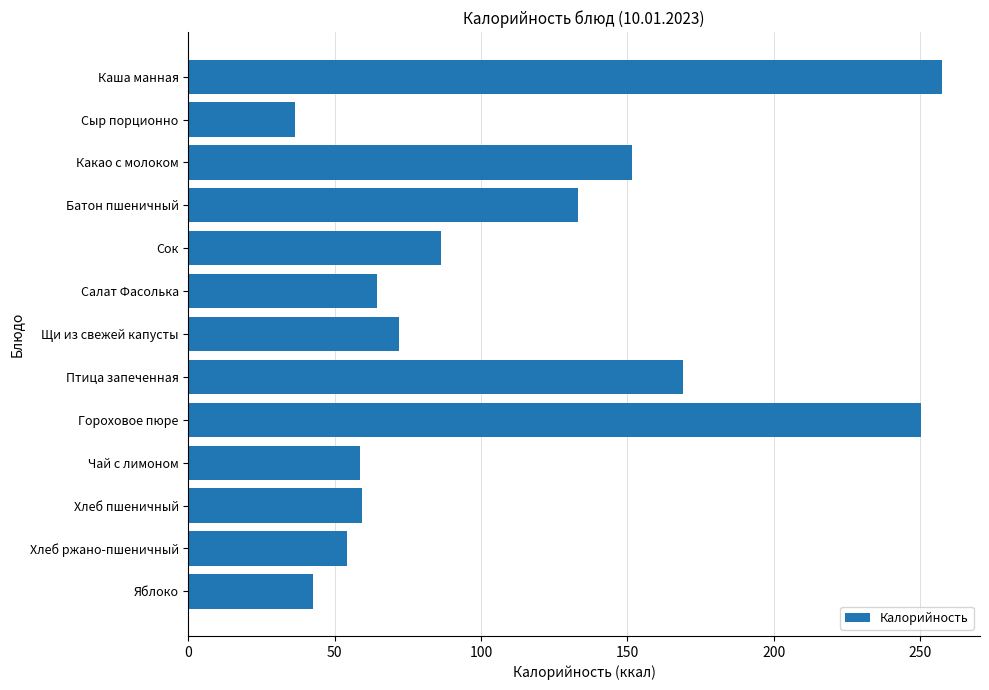

How many distinct data groups are displayed?

1